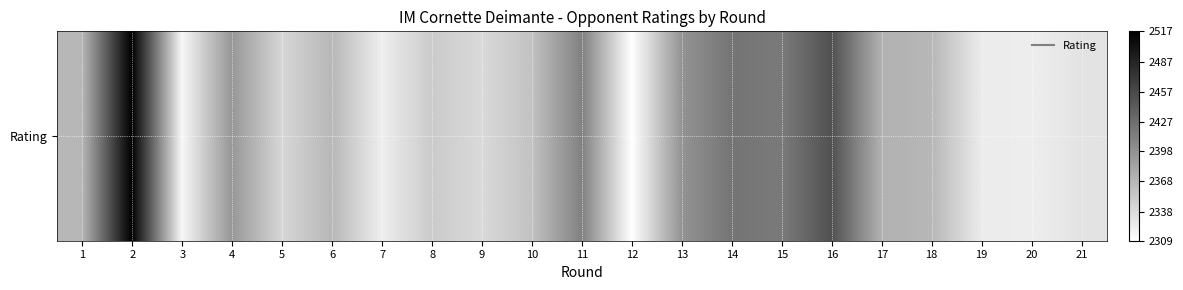

List the labels in order of value, smallest first.

12, 3, 7, 20, 19, 21, 9, 5, 8, 10, 1, 6, 18, 17, 4, 13, 11, 15, 14, 16, 2